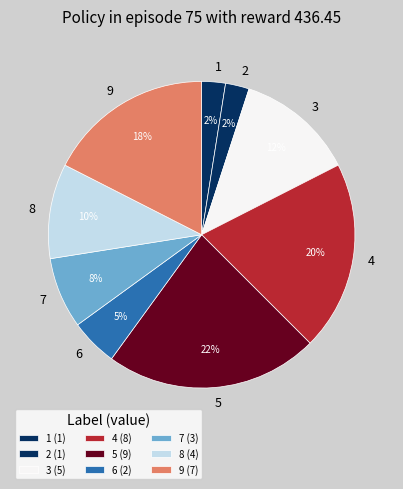

To the nearest percent, what percentage of the pie is 8?

10%